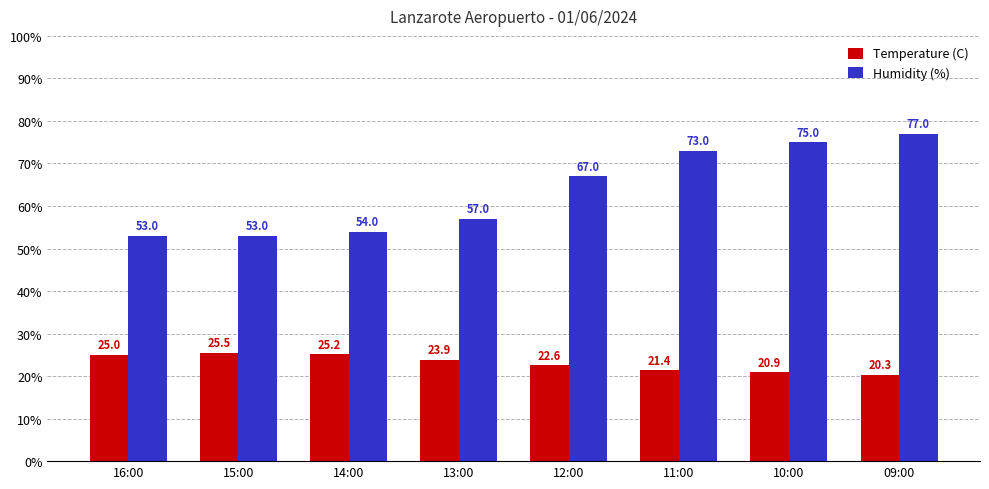

What are all the series names shown in the legend?

Temperature (C), Humidity (%)